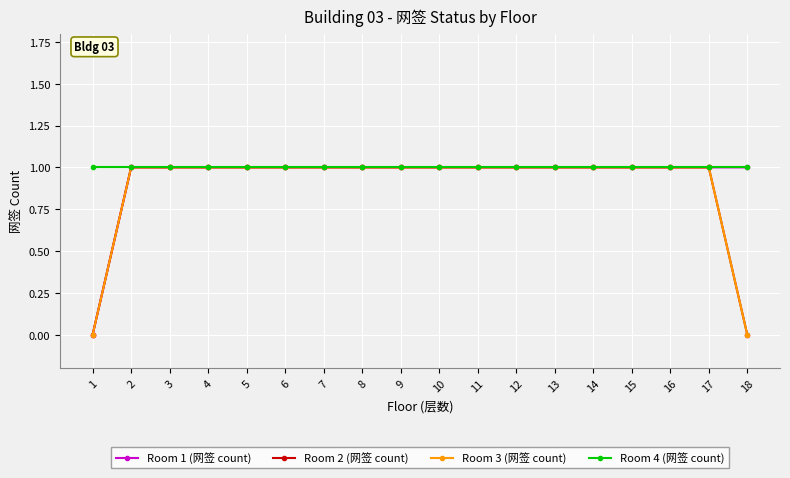

Reading left to right, extract all data points from this chart.

Room 1 (网签 count): 1=0	2=1	3=1	4=1	5=1	6=1	7=1	8=1	9=1	10=1	11=1	12=1	13=1	14=1	15=1	16=1	17=1	18=1
Room 2 (网签 count): 1=0	2=1	3=1	4=1	5=1	6=1	7=1	8=1	9=1	10=1	11=1	12=1	13=1	14=1	15=1	16=1	17=1	18=0
Room 3 (网签 count): 1=0	2=1	3=1	4=1	5=1	6=1	7=1	8=1	9=1	10=1	11=1	12=1	13=1	14=1	15=1	16=1	17=1	18=0
Room 4 (网签 count): 1=1	2=1	3=1	4=1	5=1	6=1	7=1	8=1	9=1	10=1	11=1	12=1	13=1	14=1	15=1	16=1	17=1	18=1